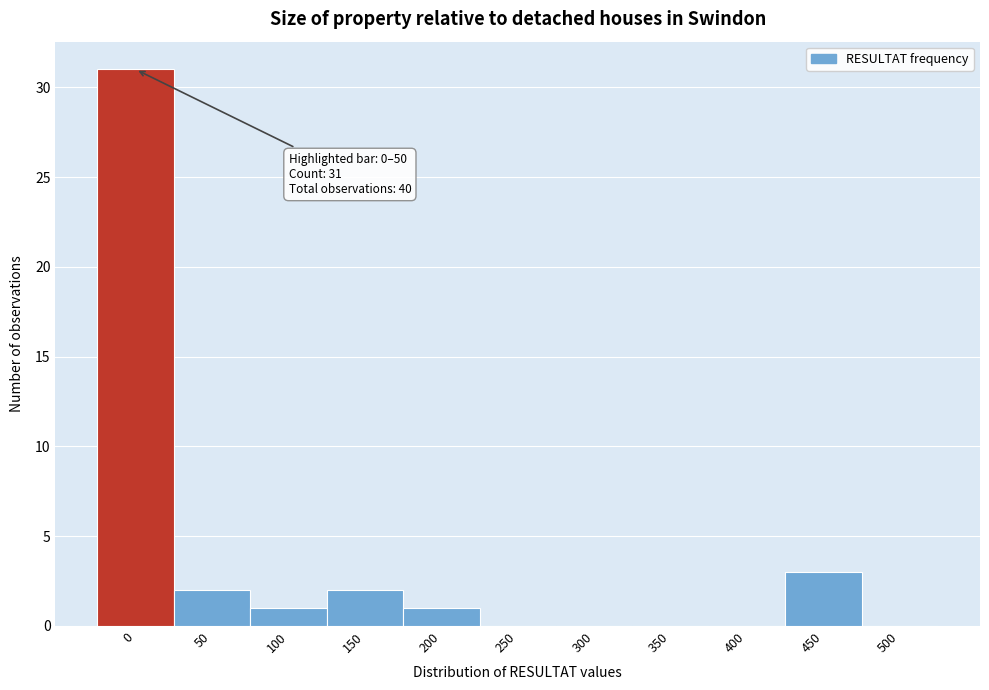

Reading right to left, what are all the values shown in this chart?

500=0	450=3	400=0	350=0	300=0	250=0	200=1	150=2	100=1	50=2	0=31